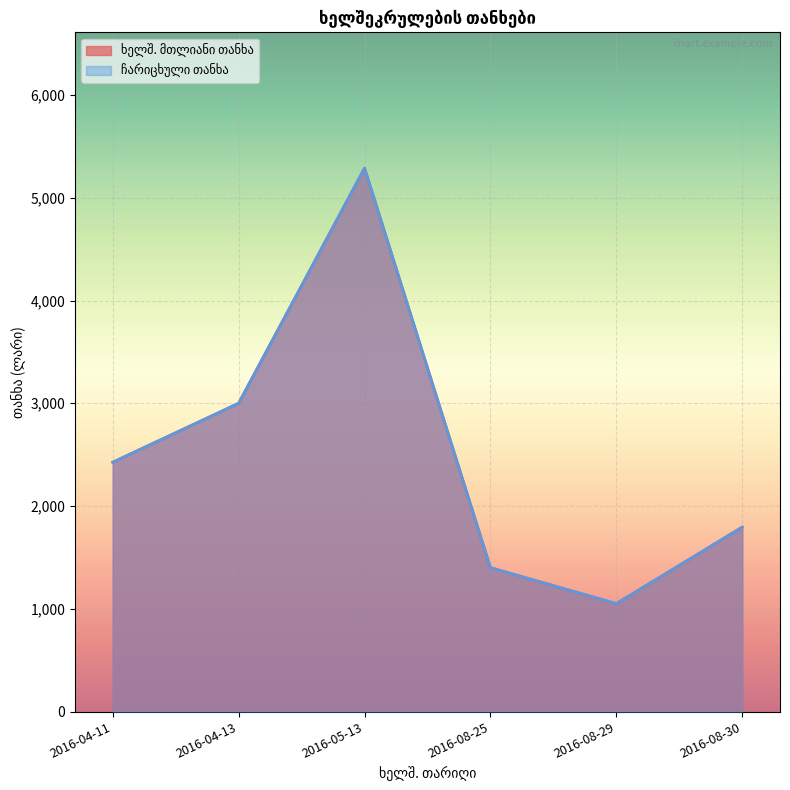

Which category has the lowest value in the ჩარიცხული თანხა series?

2016-08-29